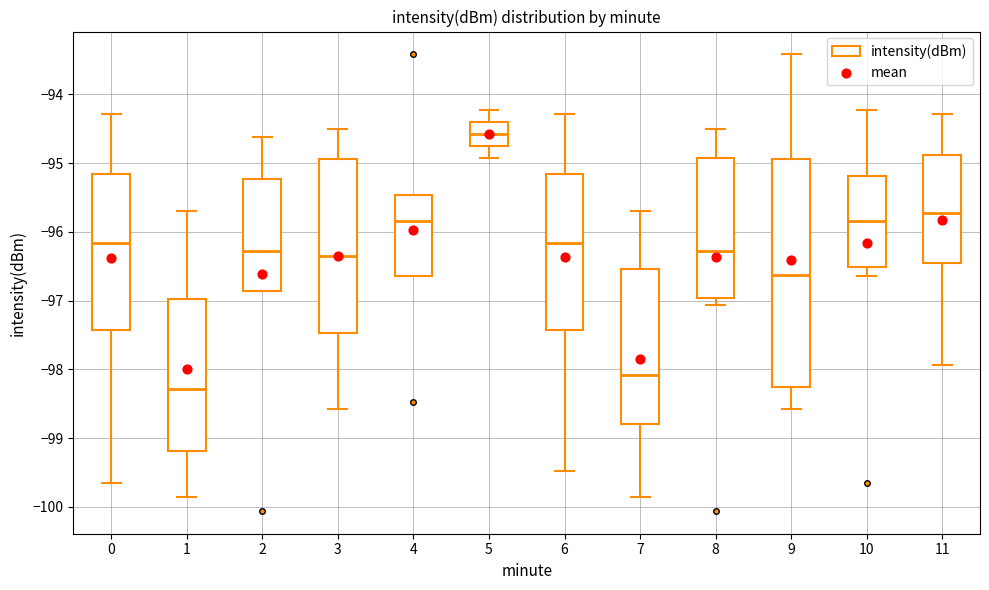

Which box's median line is the lowest?

1